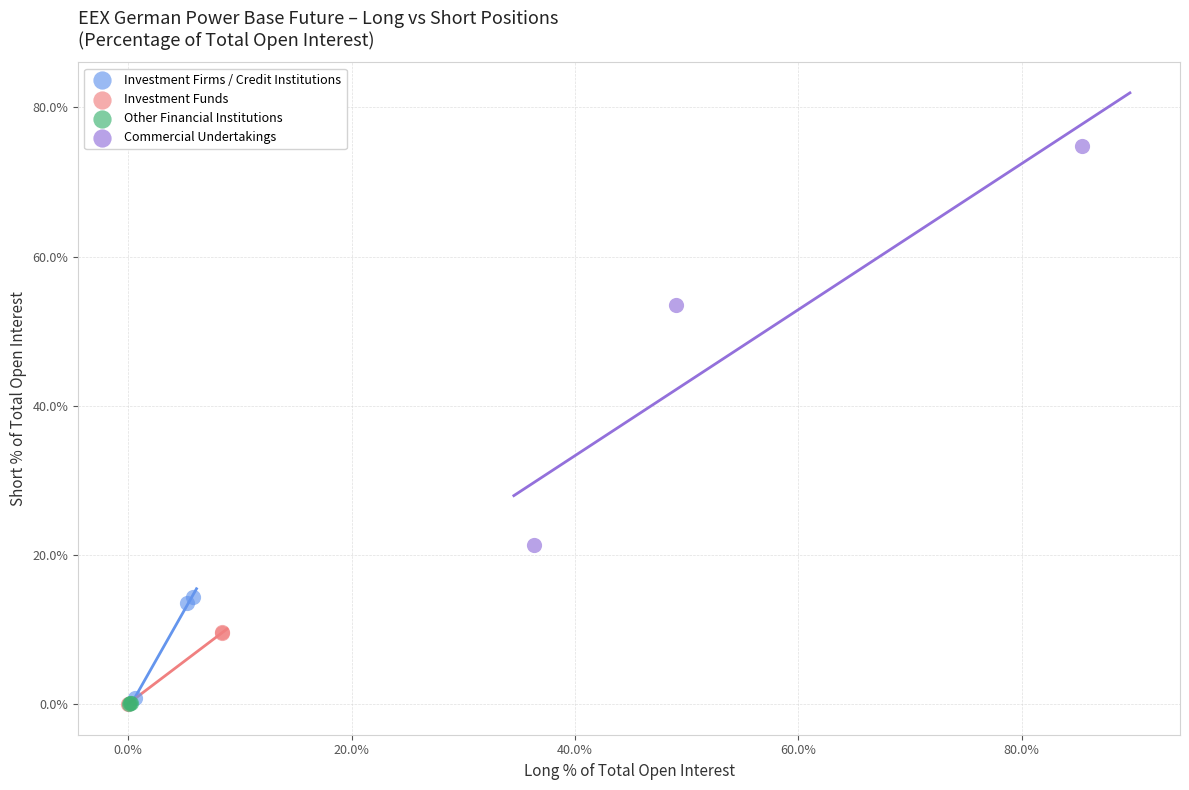

Which series has the widest spread of Y values?

Commercial Undertakings